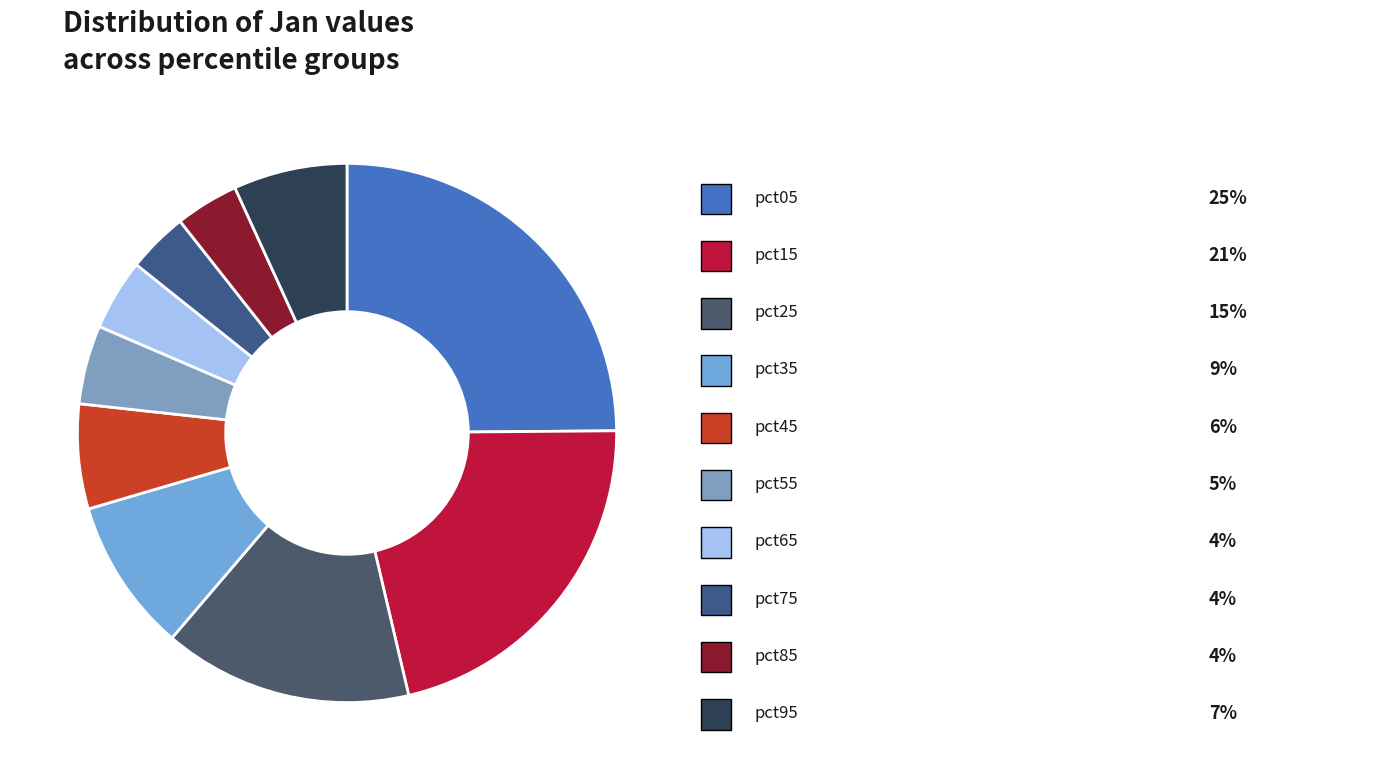

How many slices are in this pie chart?

10